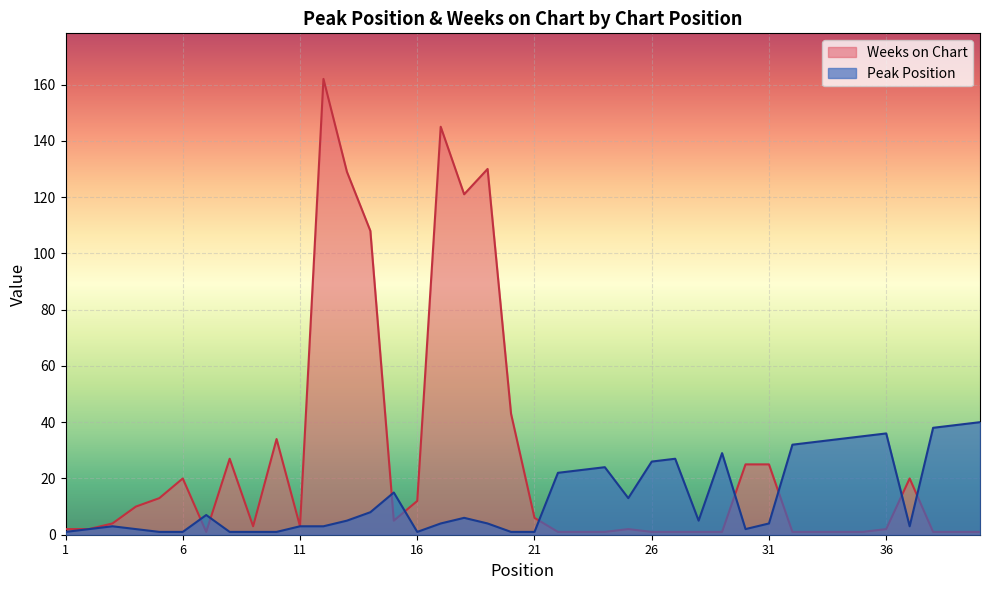

At which label is Weeks on Chart closest to 81?

14